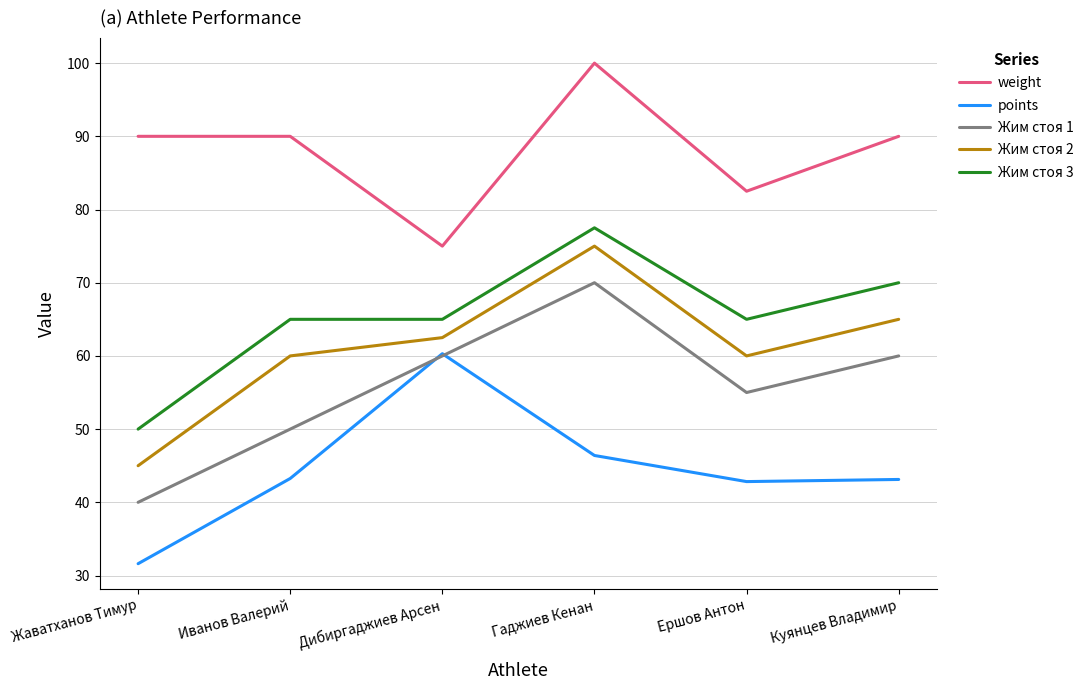

What is the approximate value of points at Дибиргаджиев Арсен?

60.3